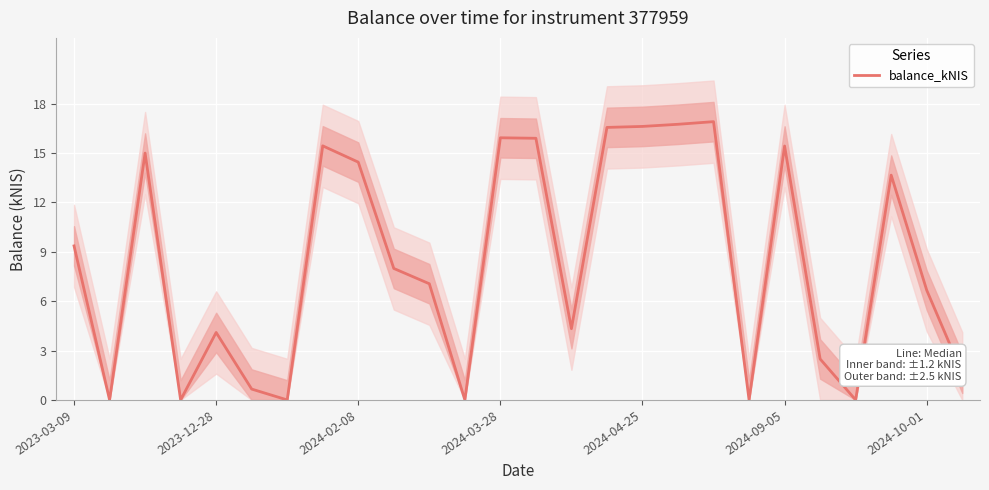

Approximately how many times larger is the value at 24 compared to 25?

4.1